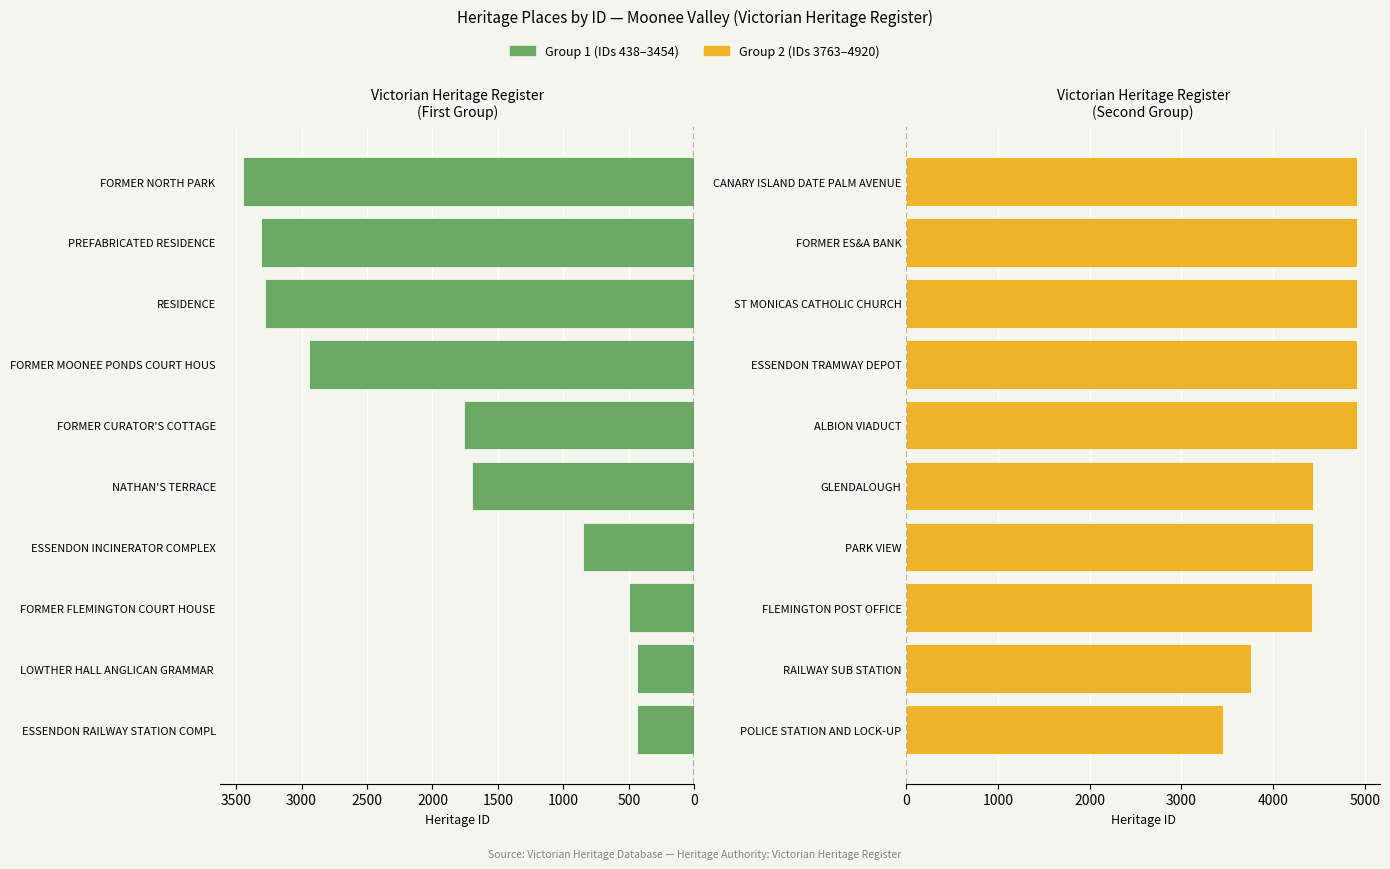

Between ESSENDON RAILWAY STATION COMPL and FORMER MOONEE PONDS COURT HOUS, which is larger?

FORMER MOONEE PONDS COURT HOUS